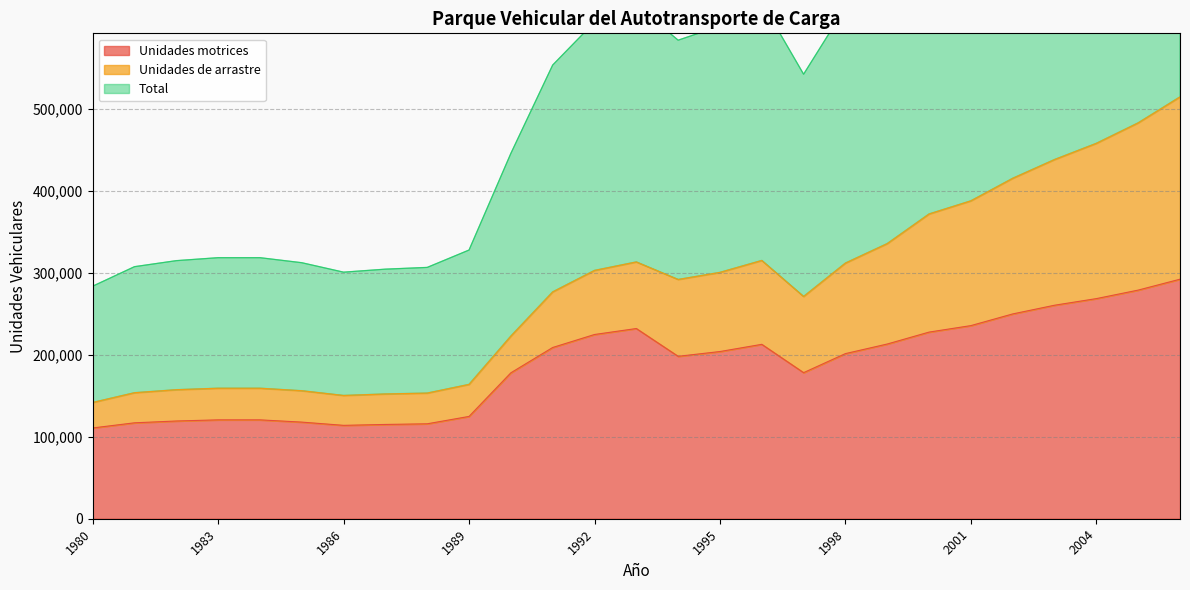

Is the value of Total at 1990 greater than the value of Unidades motrices at 1985?

Yes